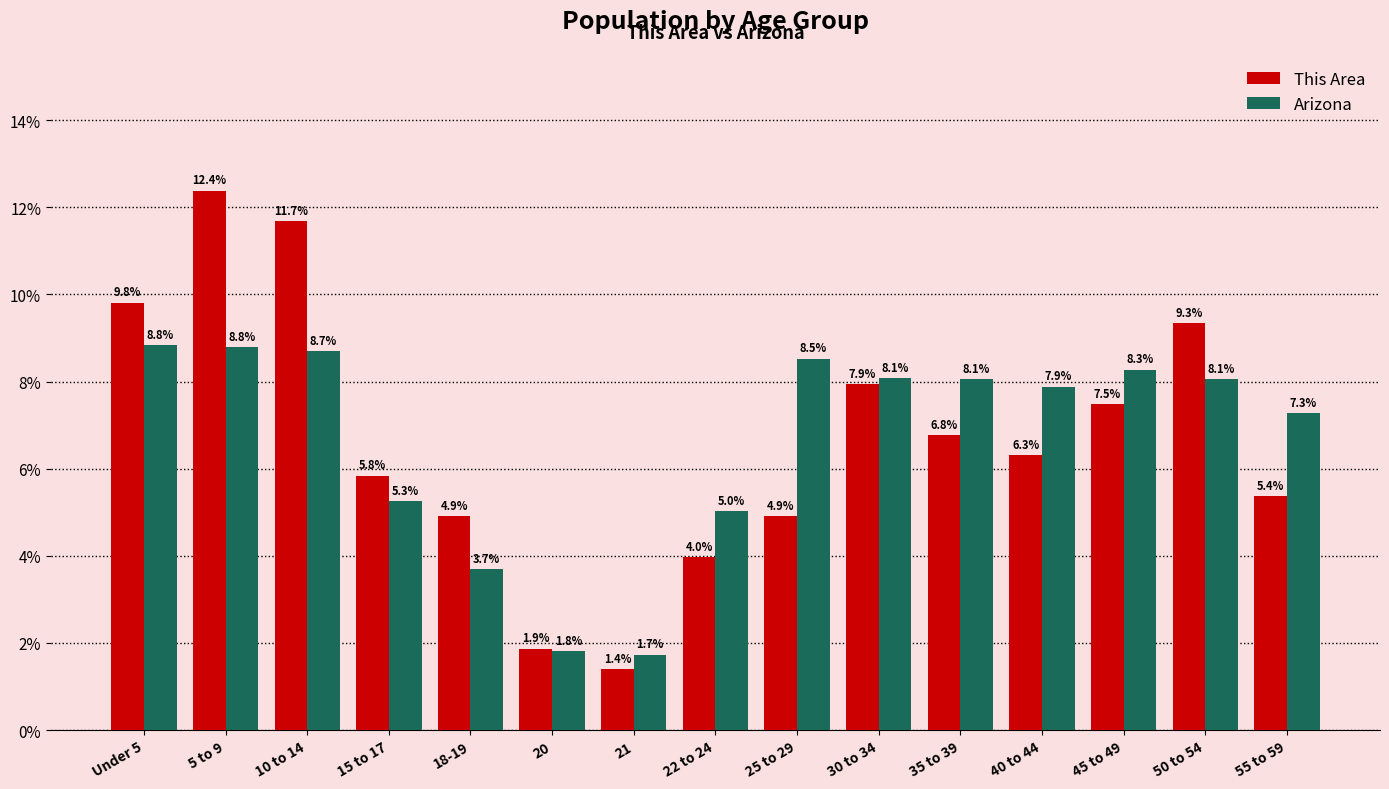

How many data points in This Area are less than 6?

7